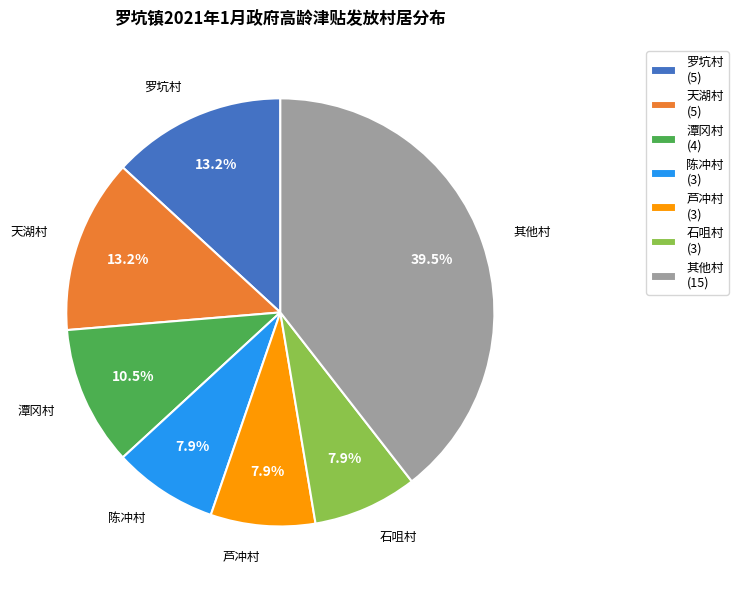

How many slices are in this pie chart?

7